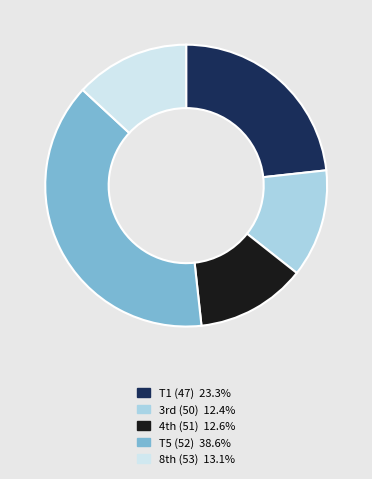

Does any single category account for the majority?

No